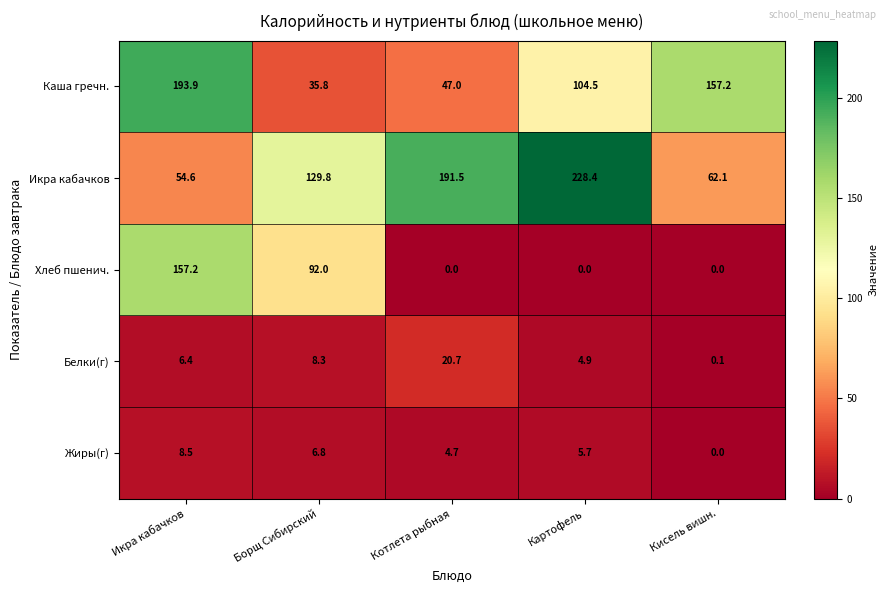

Reading left to right, transcribe all the data shown in this chart.

Каша гречн.: Икра кабачков=193.9	Борщ Сибирский=35.8	Котлета рыбная=47.0	Картофель=104.5	Кисель вишн.=157.2
Икра кабачков: Икра кабачков=54.6	Борщ Сибирский=129.8	Котлета рыбная=191.5	Картофель=228.4	Кисель вишн.=62.1
Хлеб пшенич.: Икра кабачков=157.2	Борщ Сибирский=92.0	Котлета рыбная=0.0	Картофель=0.0	Кисель вишн.=0.0
Белки(г): Икра кабачков=6.4	Борщ Сибирский=8.3	Котлета рыбная=20.7	Картофель=4.9	Кисель вишн.=0.1
Жиры(г): Икра кабачков=8.5	Борщ Сибирский=6.8	Котлета рыбная=4.7	Картофель=5.7	Кисель вишн.=0.0